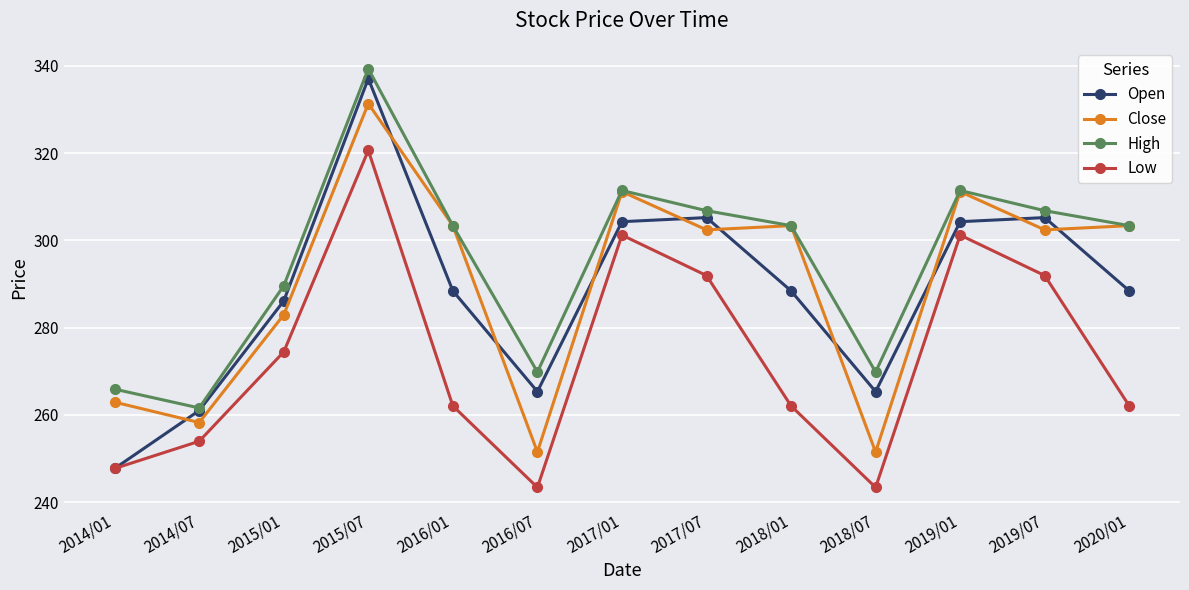

Between which two adjacent categories do Close and Open first intersect?

2014/01 and 2014/07